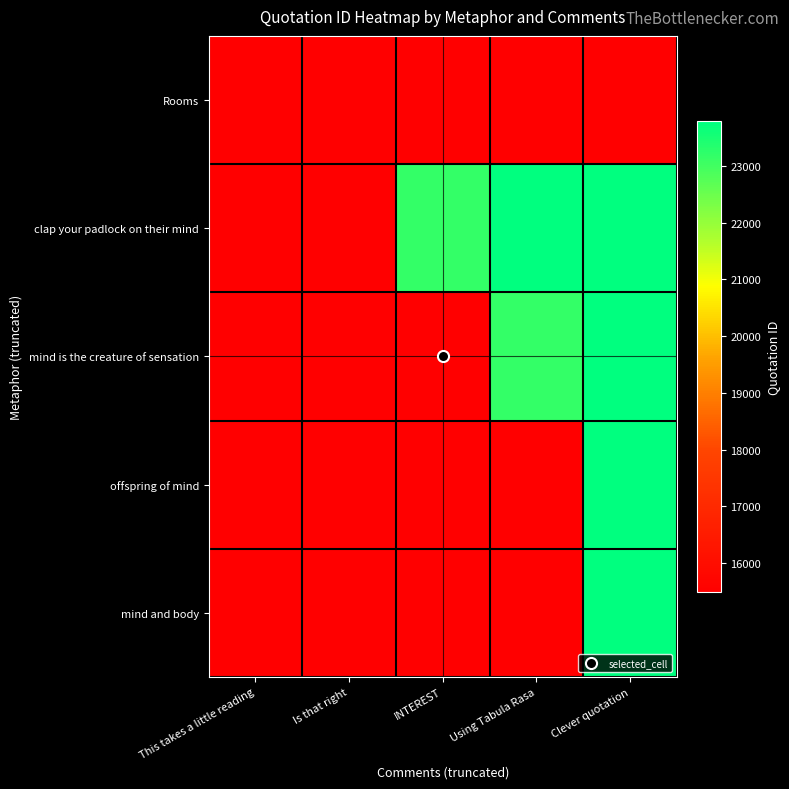

Reading right to left, list all the values displayed in this chart.

Rooms: Clever quotation=15496	Using Tabula Rasa=15495	INTEREST=15494	Is that right=15493	This takes a little reading=15492
clap your padlock on their mind: Clever quotation=23796	Using Tabula Rasa=23795	INTEREST=23160	Is that right=15498	This takes a little reading=15497
mind is the creature of sensation: Clever quotation=23796	Using Tabula Rasa=23160	INTEREST=15497	Is that right=15495	This takes a little reading=15492
offspring of mind: Clever quotation=23795	Using Tabula Rasa=15498	INTEREST=15496	Is that right=15494	This takes a little reading=15493
mind and body: Clever quotation=23795	Using Tabula Rasa=15498	INTEREST=15497	Is that right=15496	This takes a little reading=15494